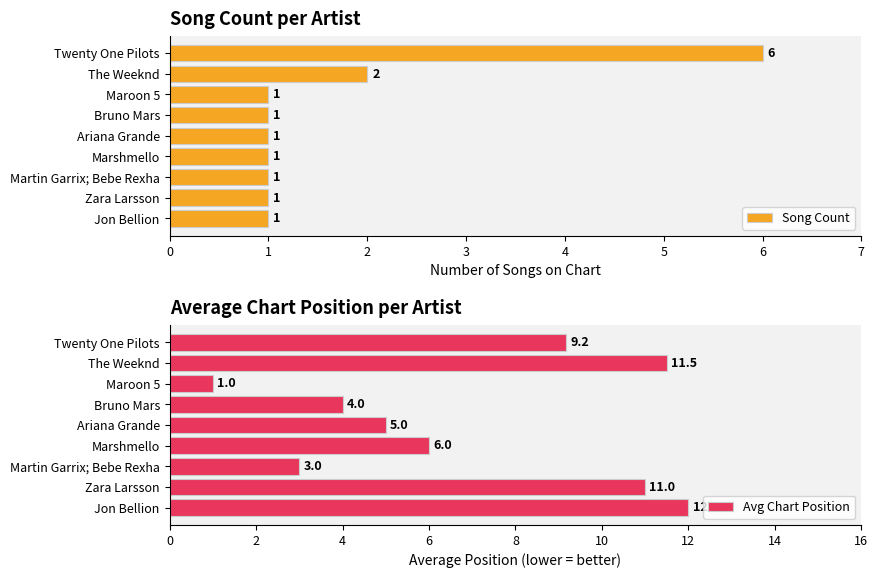

At which label is Song Count closest to 3?

The Weeknd